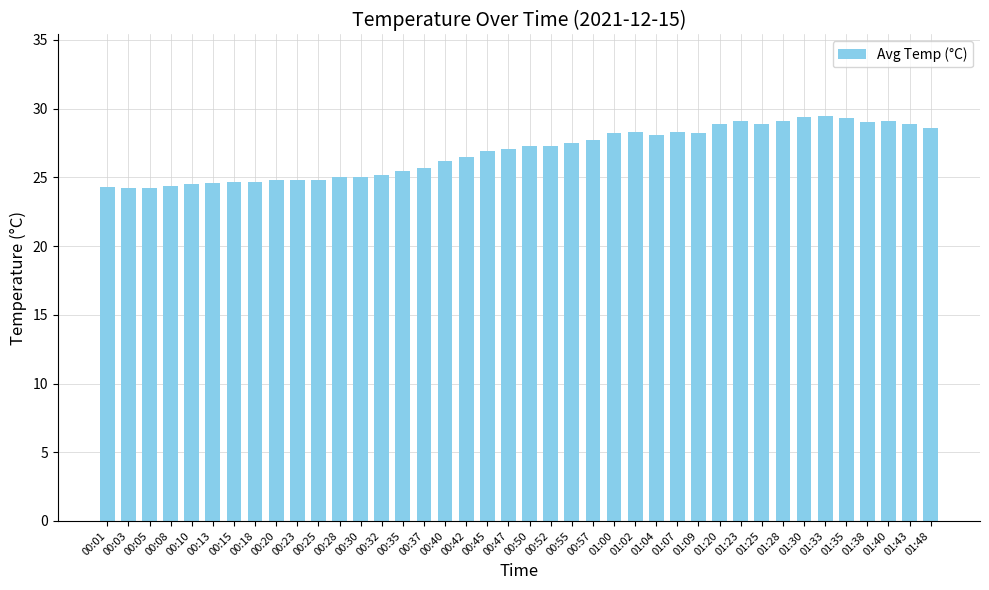

What is the greatest value displayed?

29.5